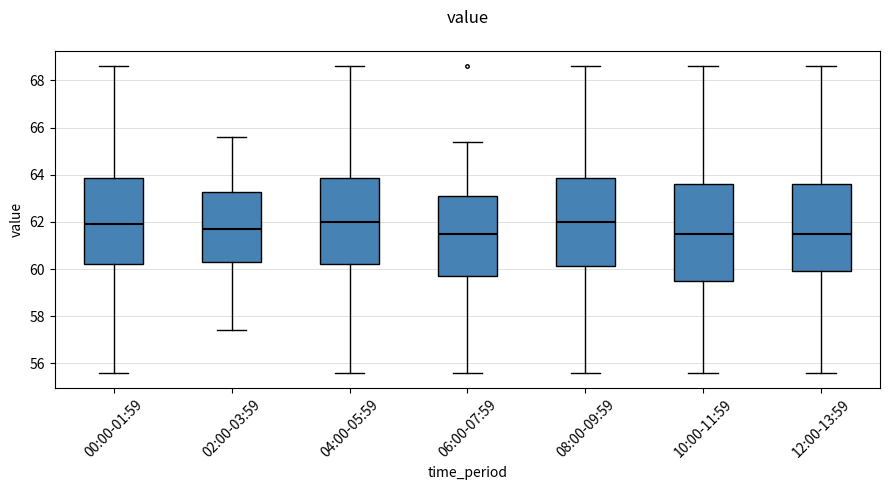

Reading left to right, transcribe this box plot: for each box, give where its median line is, the range the box spans, and where its two whiskers end, as read against the y-axis. The values are not printed on the chart, so give them approximately, as read against the axis.

00:00-01:59: median 62.0, box 60.2 to 63.8, whiskers 55.6 to 68.6
02:00-03:59: median 61.8, box 60.4 to 63.2, whiskers 57.4 to 65.6
04:00-05:59: median 62.0, box 60.2 to 63.8, whiskers 55.6 to 68.6
06:00-07:59: median 61.6, box 59.8 to 63.2, whiskers 55.6 to 65.4
08:00-09:59: median 62.0, box 60.2 to 63.8, whiskers 55.6 to 68.6
10:00-11:59: median 61.6, box 59.6 to 63.6, whiskers 55.6 to 68.6
12:00-13:59: median 61.6, box 60.0 to 63.6, whiskers 55.6 to 68.6